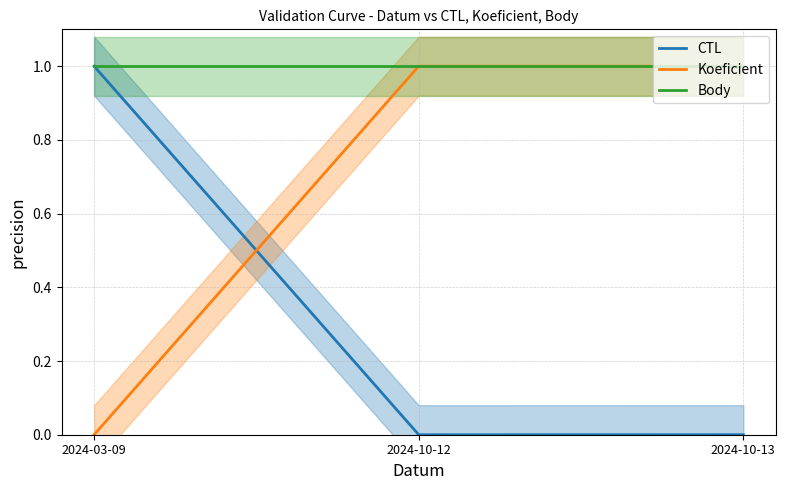

What is the value of the Body point at the 3rd from the left?

1.0